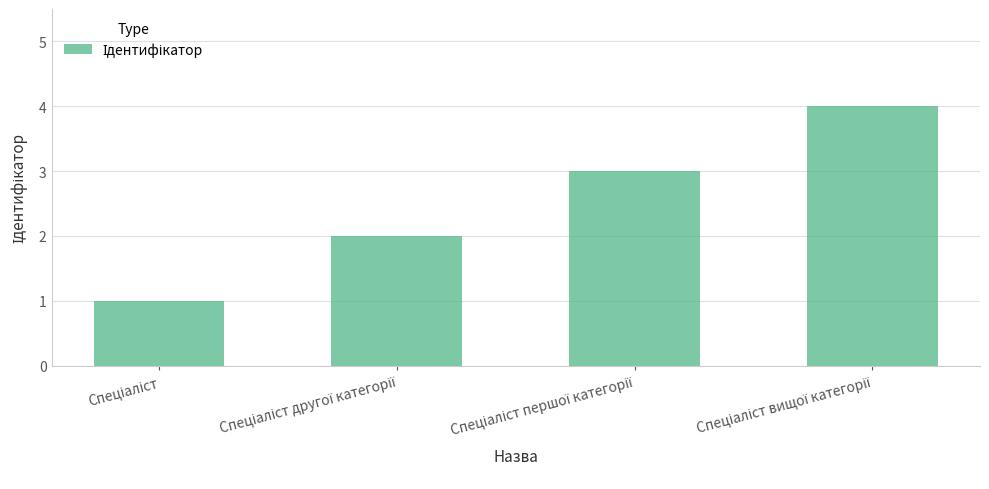

What is the difference between the maximum and minimum values?

3